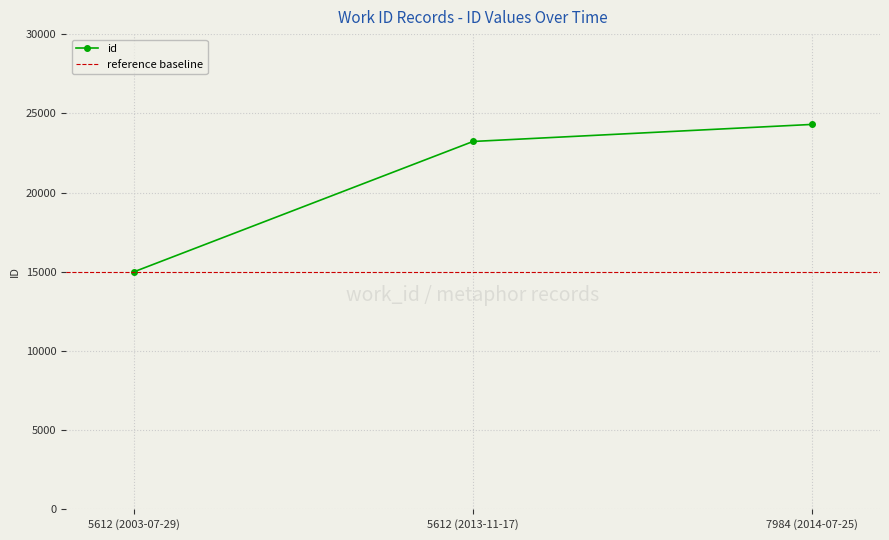

At which label does id reach its minimum?

5612 (2003-07-29)